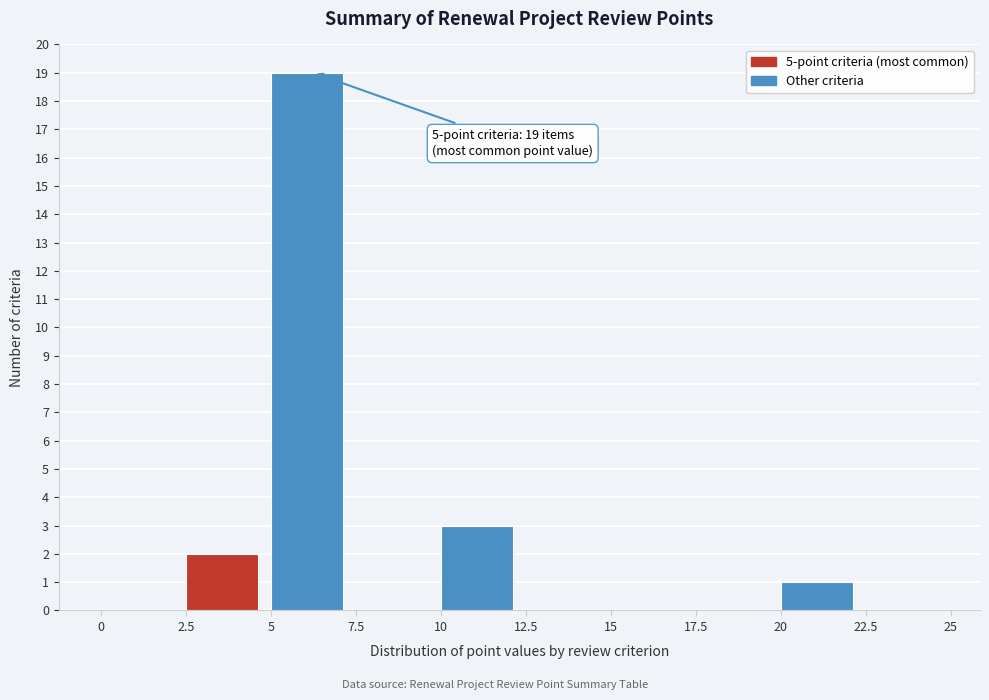

Which range on the x-axis has the tallest bar?

5 to 7.5